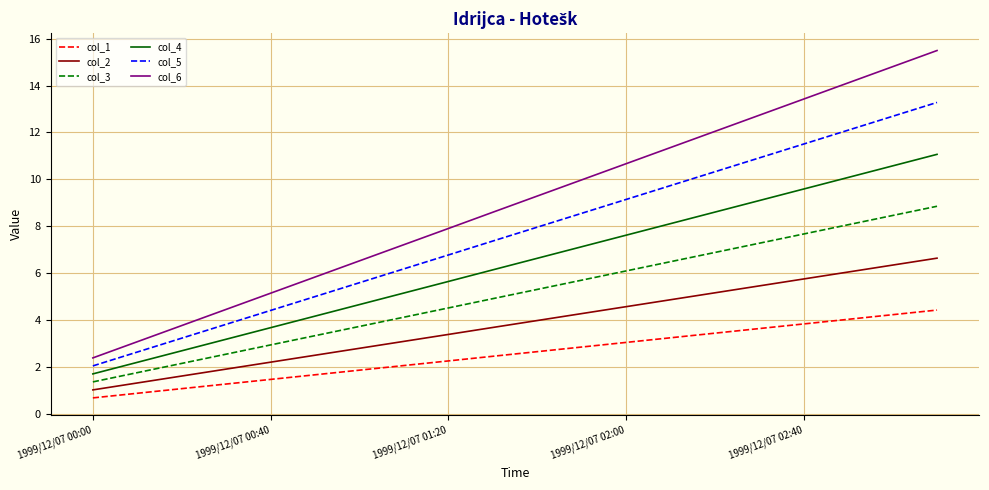

What are all the series names shown in the legend?

col_1, col_2, col_3, col_4, col_5, col_6